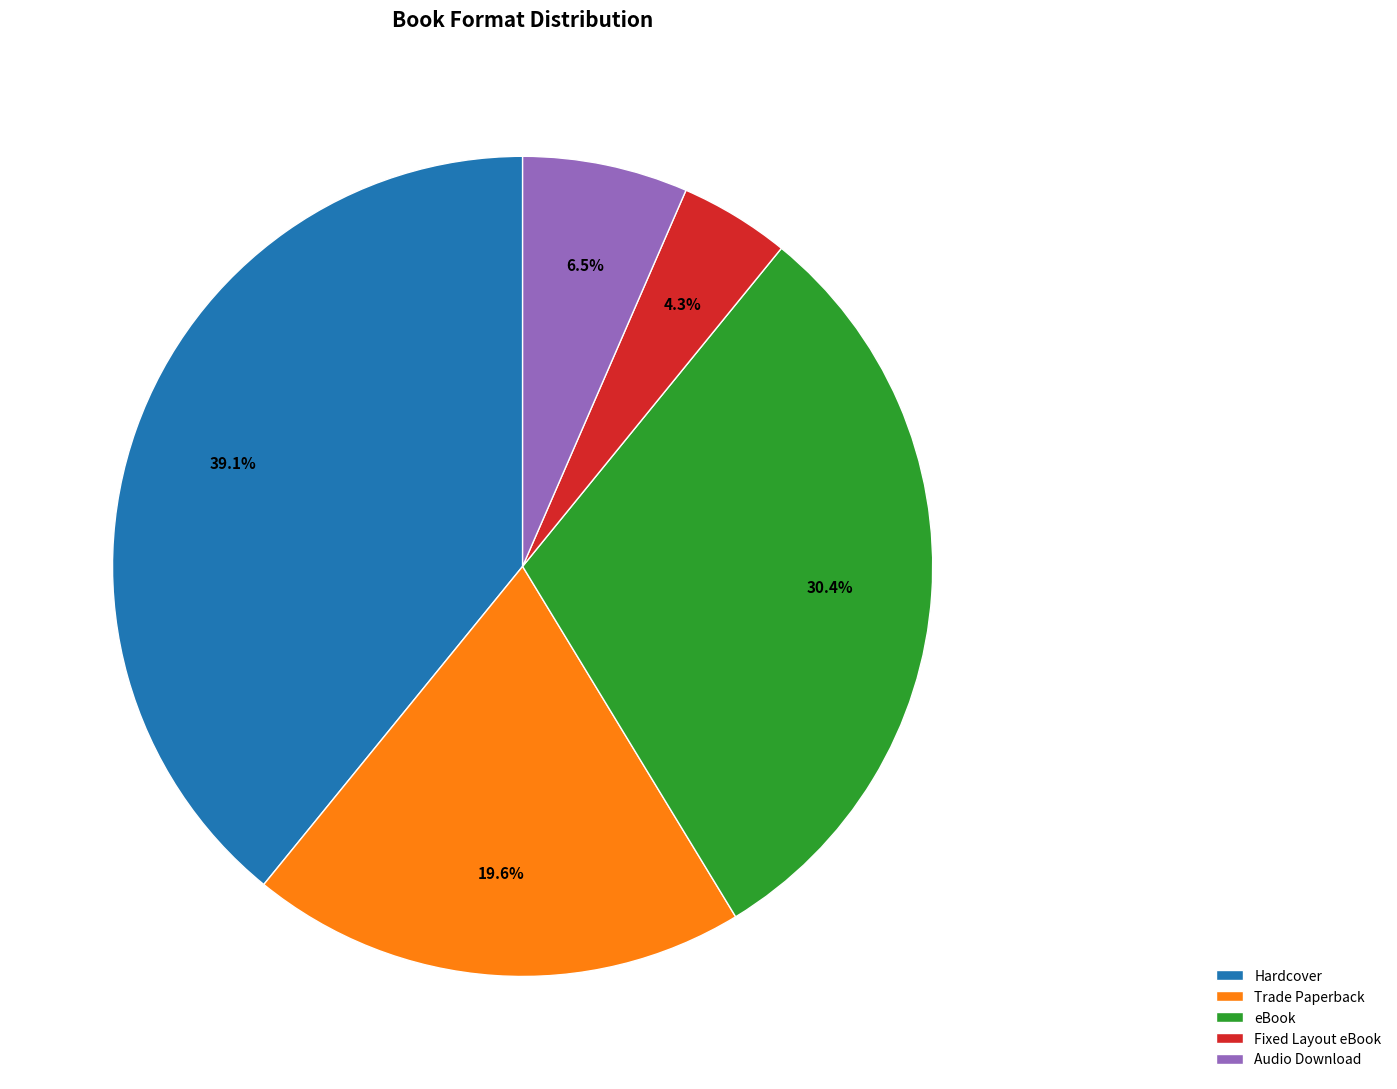

Count the number of slices in the pie.

5